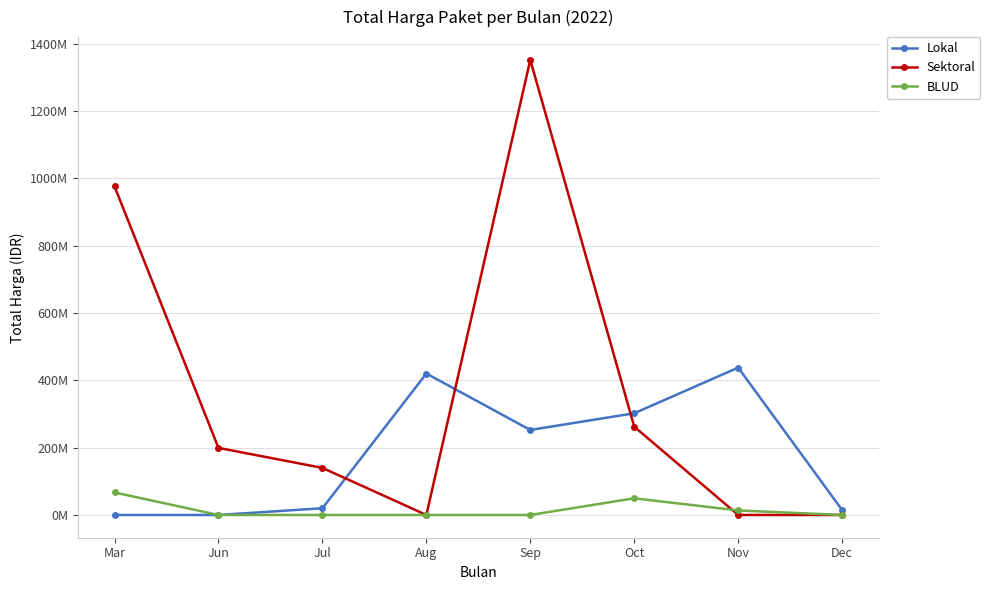

Which series ends up on top after the final intersection of BLUD and Sektoral?

BLUD